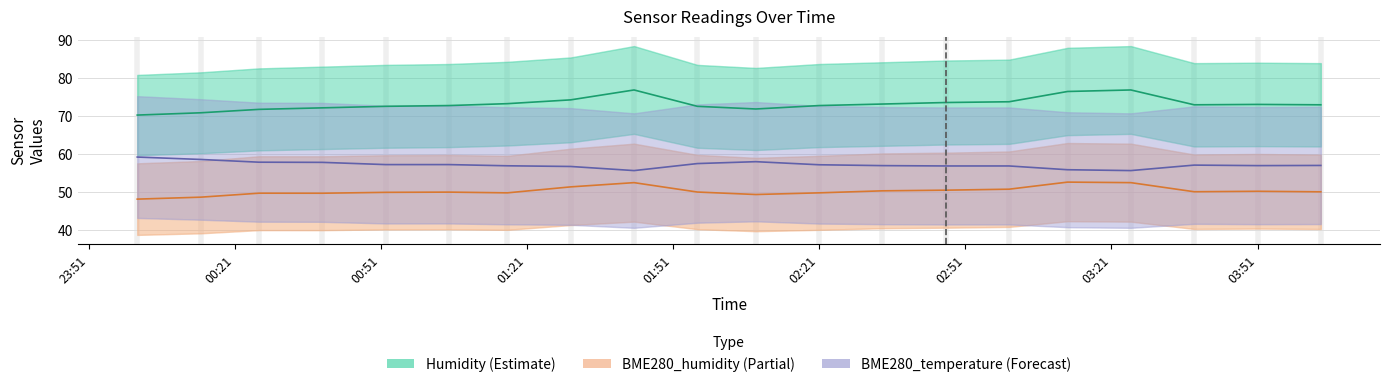

List the series in order of their overall mean, lowest first.

BME280_humidity (Partial), BME280_temperature (Forecast), Humidity (Estimate)